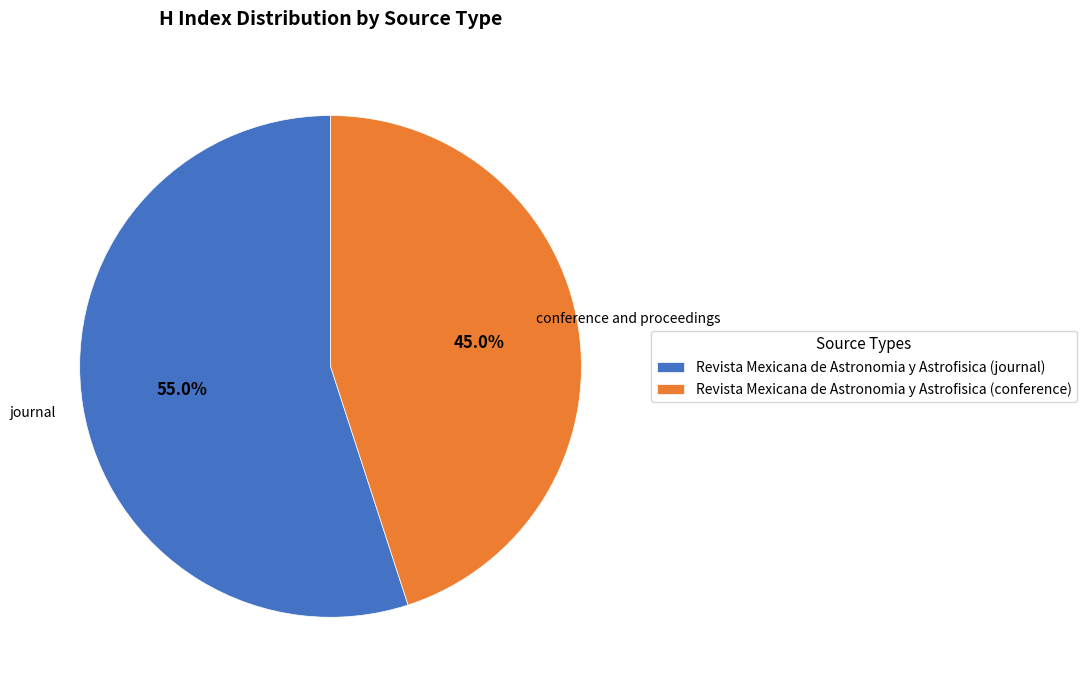

Is there a majority slice in this chart?

Yes